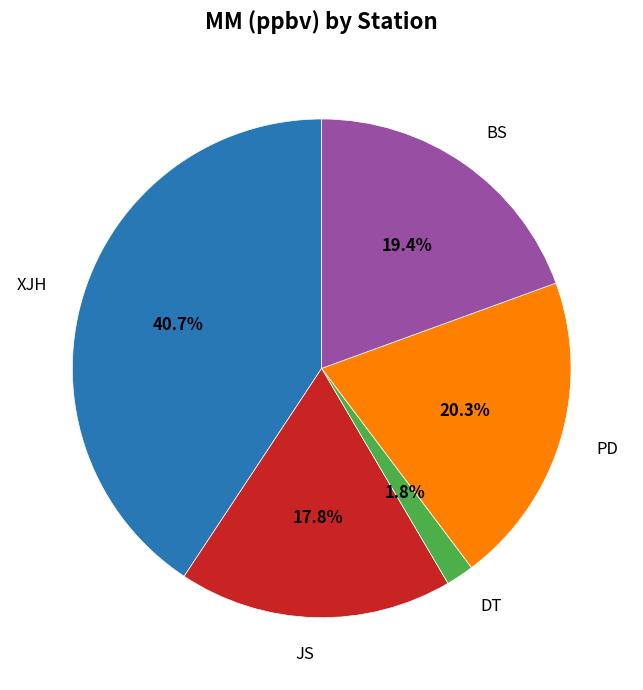

Is there any slice that represents more than half of the pie?

No